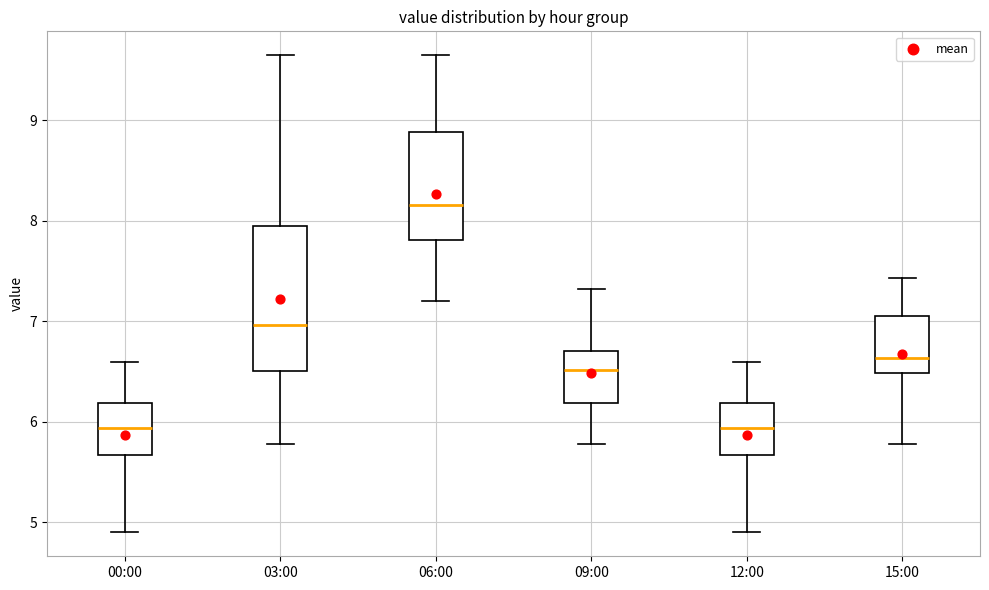

Where is the lower edge of the box for 09:00 on the y-axis? The values are not printed on the chart, so give them approximately, as read against the axis.

6.2